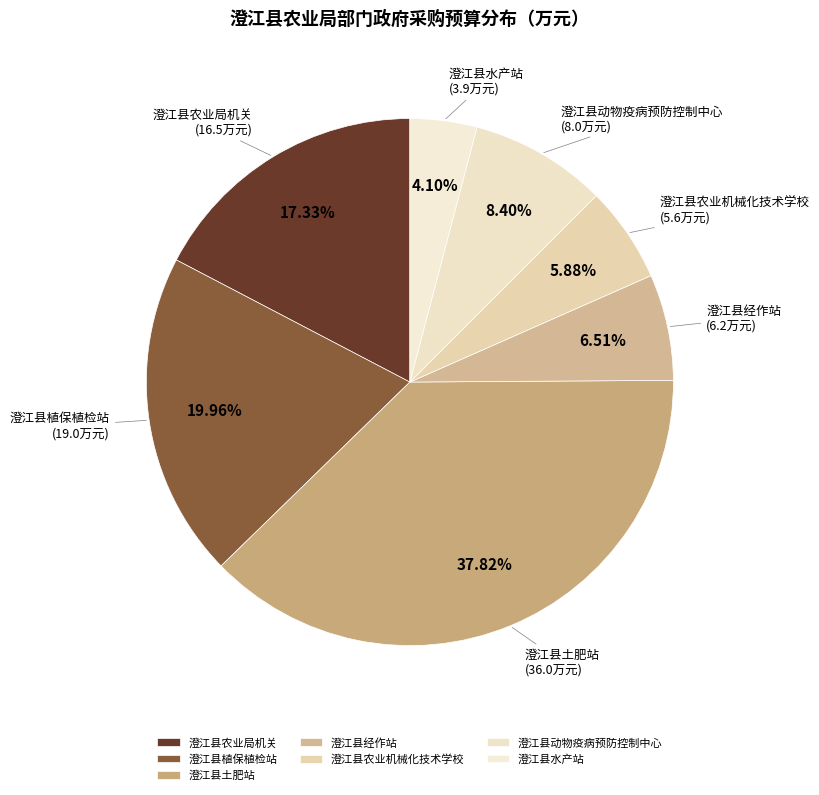

To the nearest percent, what is the combined percentage of 澄江县农业局机关 and 澄江县植保植检站?

37%